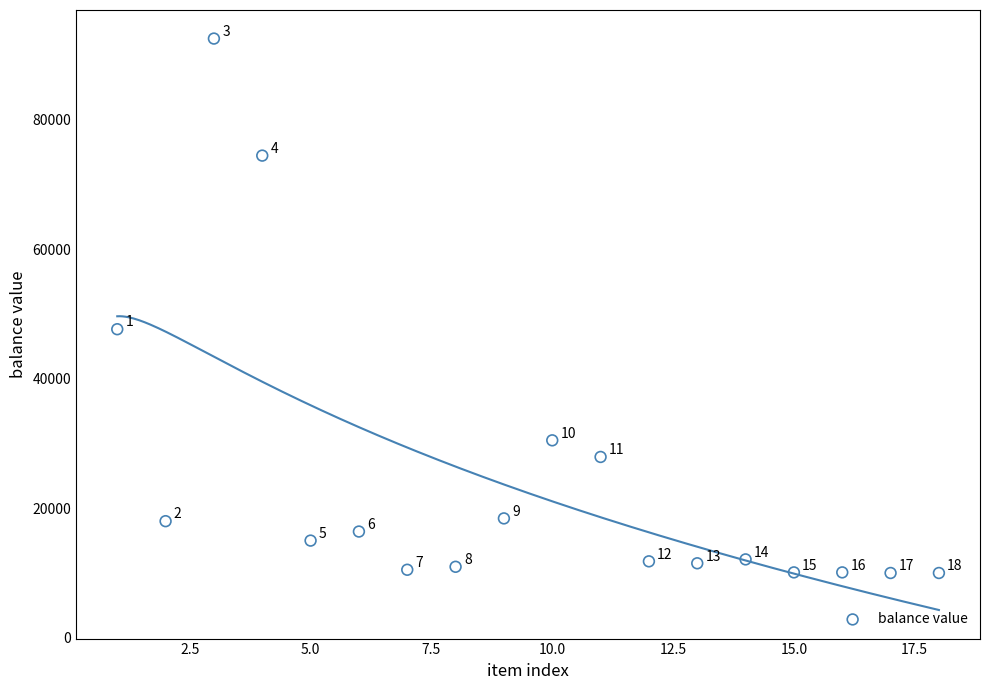

What is the range of Y values (max minus min)?

82500.0